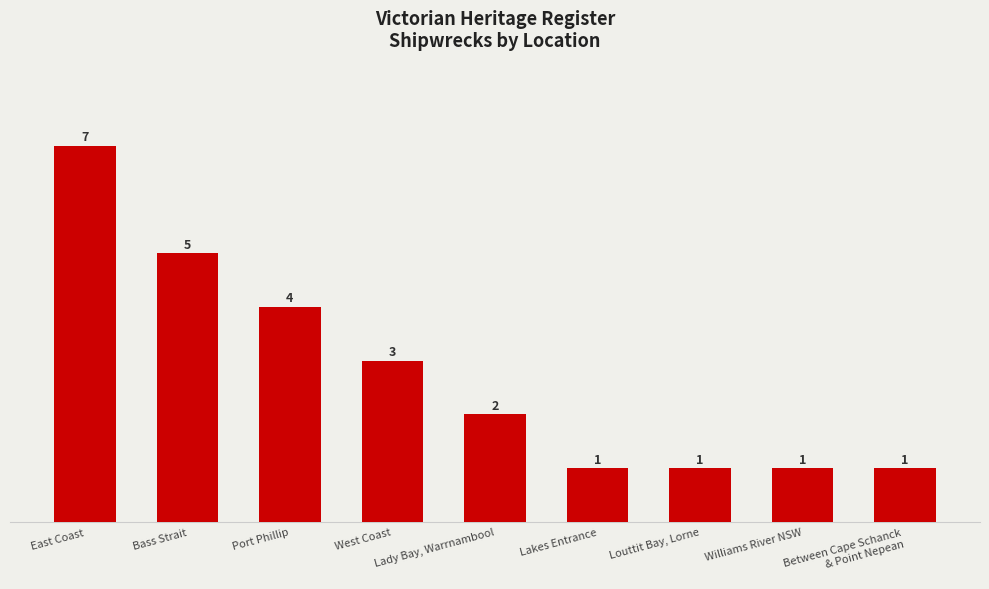

What is the label of the 5th bar from the left?

Lady Bay, Warrnambool